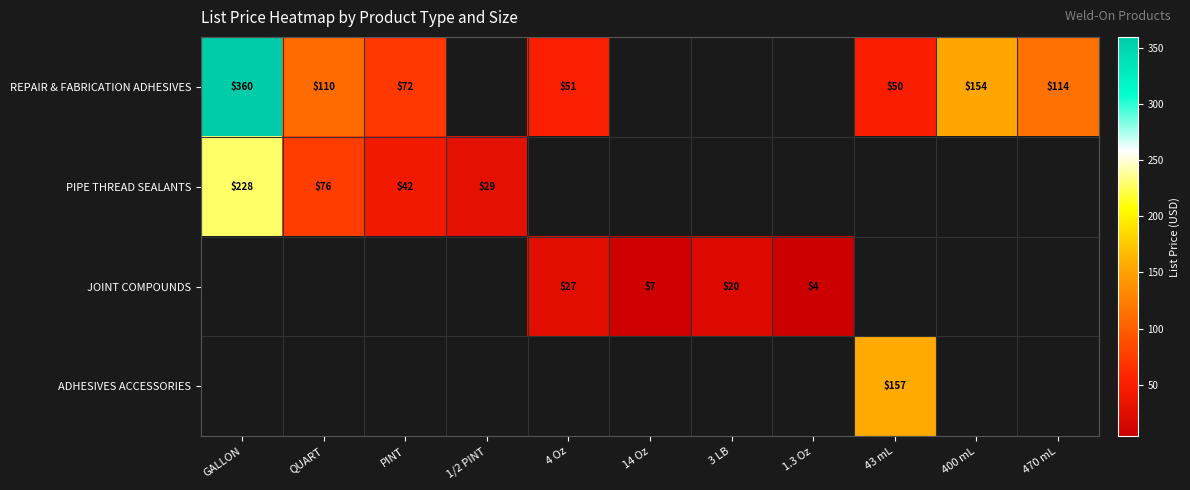

Which has a higher value, 1/2 PINT or 3 LB?

1/2 PINT